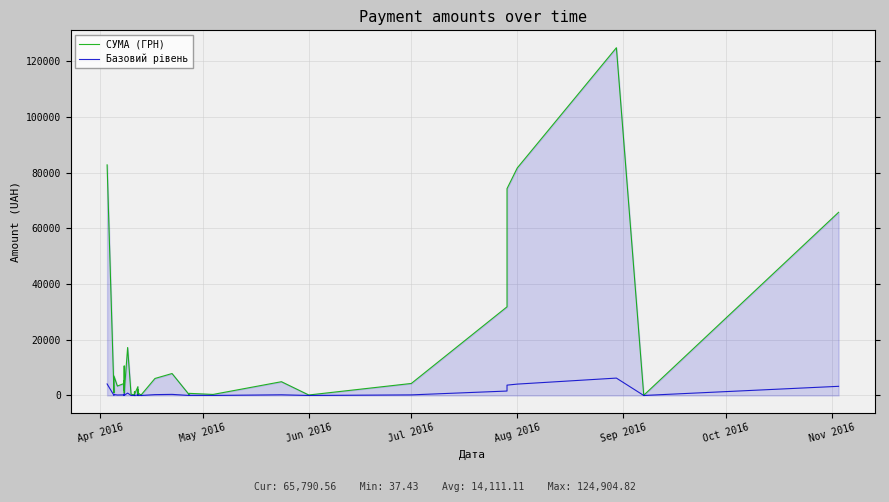

What is the difference between the second highest and second lowest values in the СУМА (ГРН) series?

82749.5